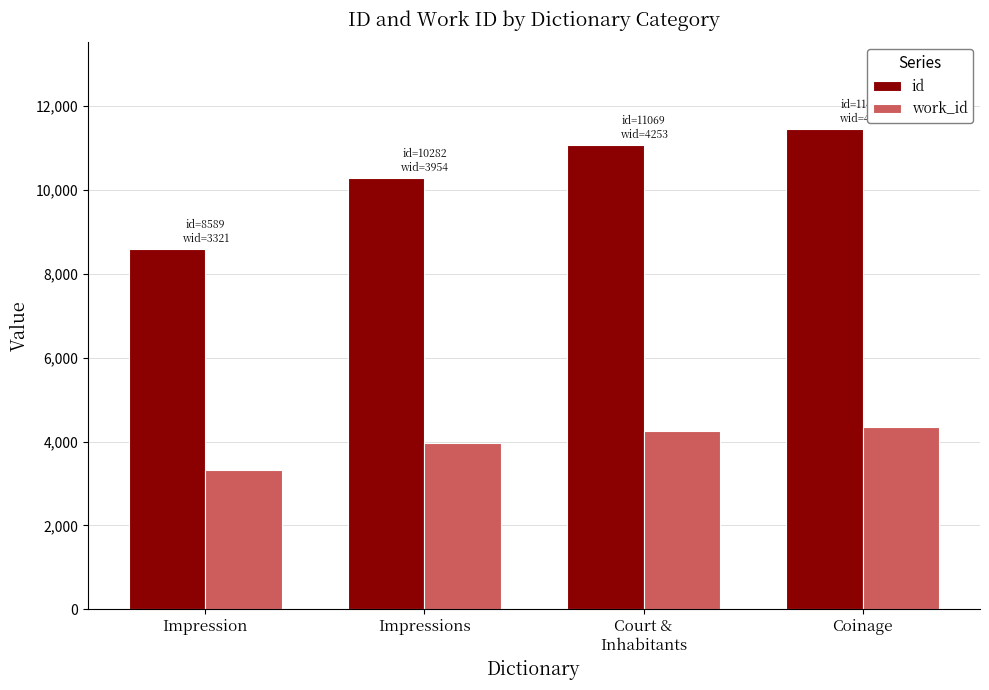

What is the lowest value of the work_id series?

3321